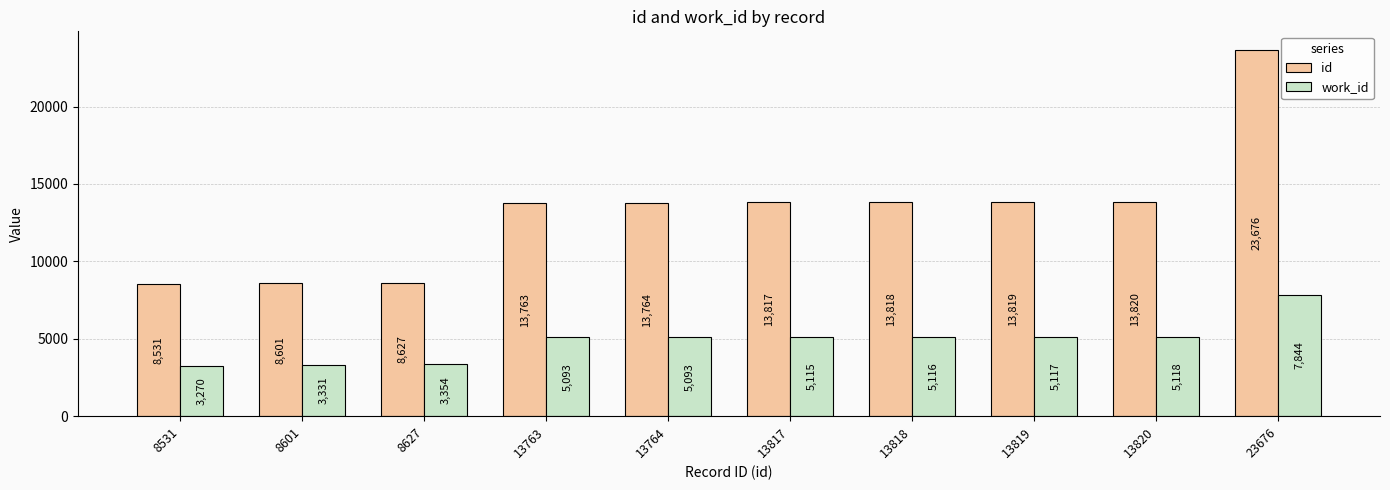

How many data points does each series have?

10